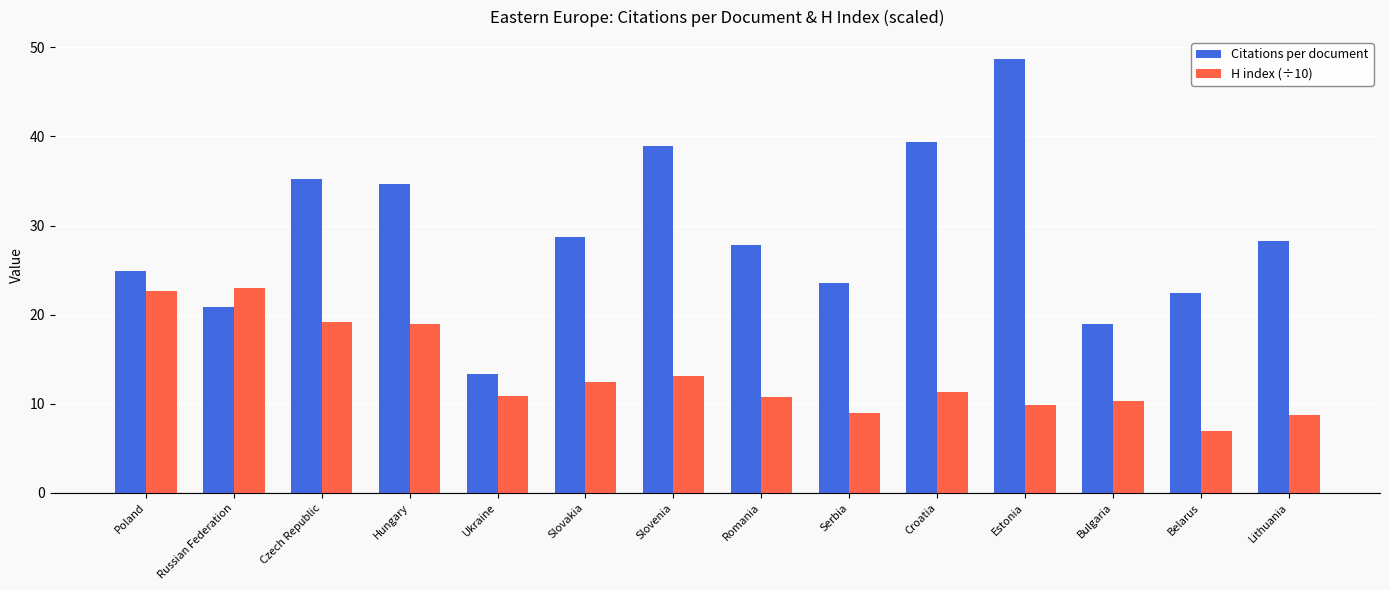

How many distinct data groups are displayed?

2